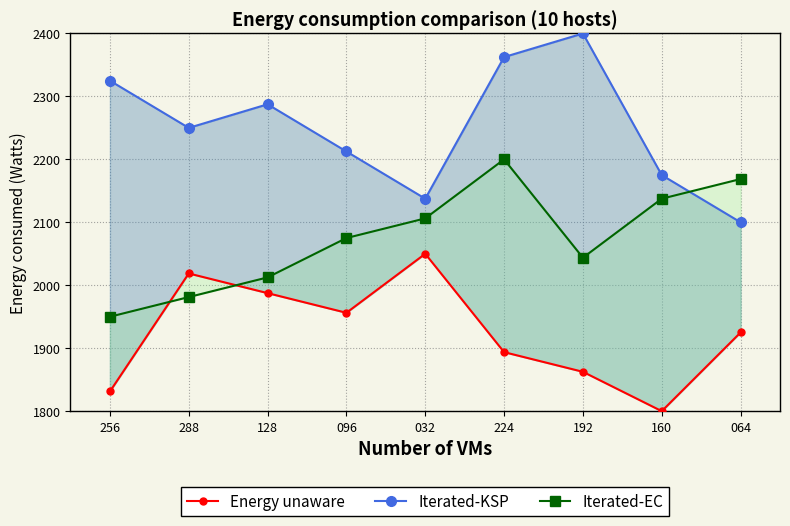

Reading left to right, extract all data points from this chart.

Energy unaware: 1831.2	2018.8	1987.5	1956.2	2050.0	1893.8	1862.5	1800.0	1925.0
Iterated-KSP: 2325.0	2250.0	2287.5	2212.5	2137.5	2362.5	2400.0	2175.0	2100.0
Iterated-EC: 1950.0	1981.2	2012.5	2075.0	2106.2	2200.0	2043.8	2137.5	2168.8